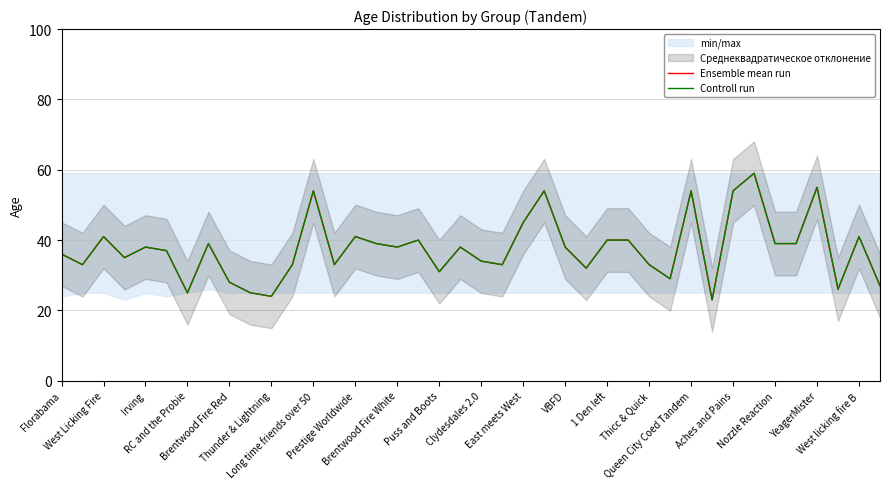

True or false: Controll run and Ensemble mean run cross at least once.

False